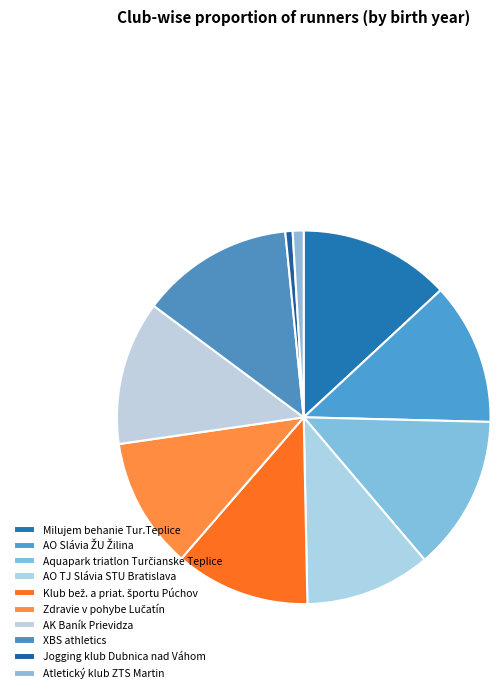

Count the number of slices in the pie.

10